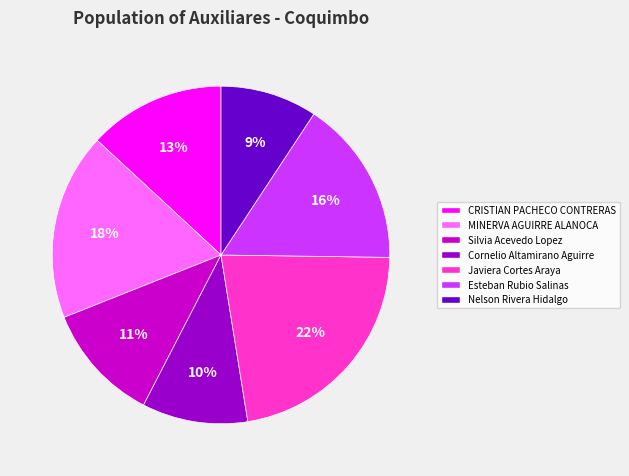

To the nearest percent, what percentage of the pie is Esteban Rubio Salinas?

16%